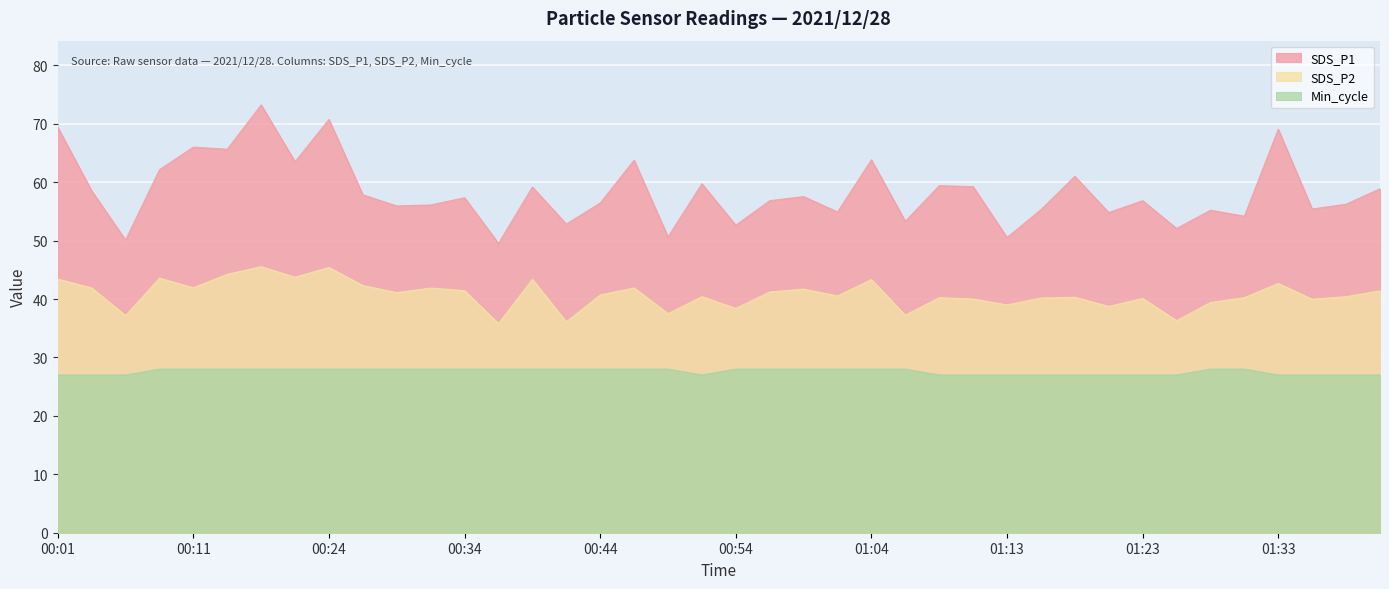

What is the label of the 5th point from the left?

00:11